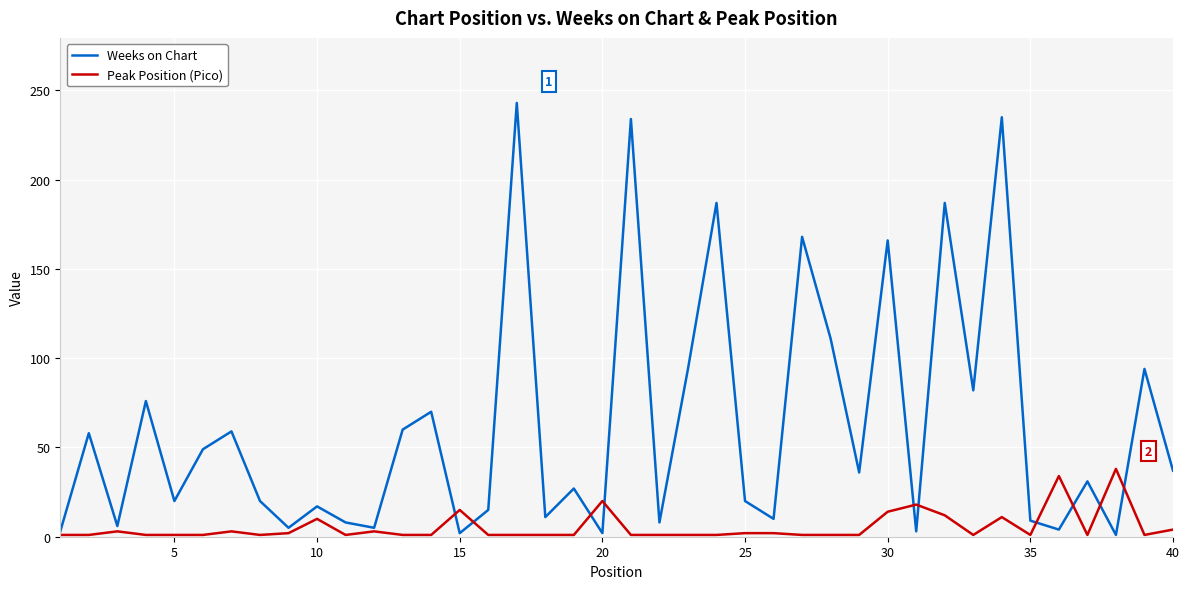

Which series has the largest range (max minus min)?

Weeks on Chart